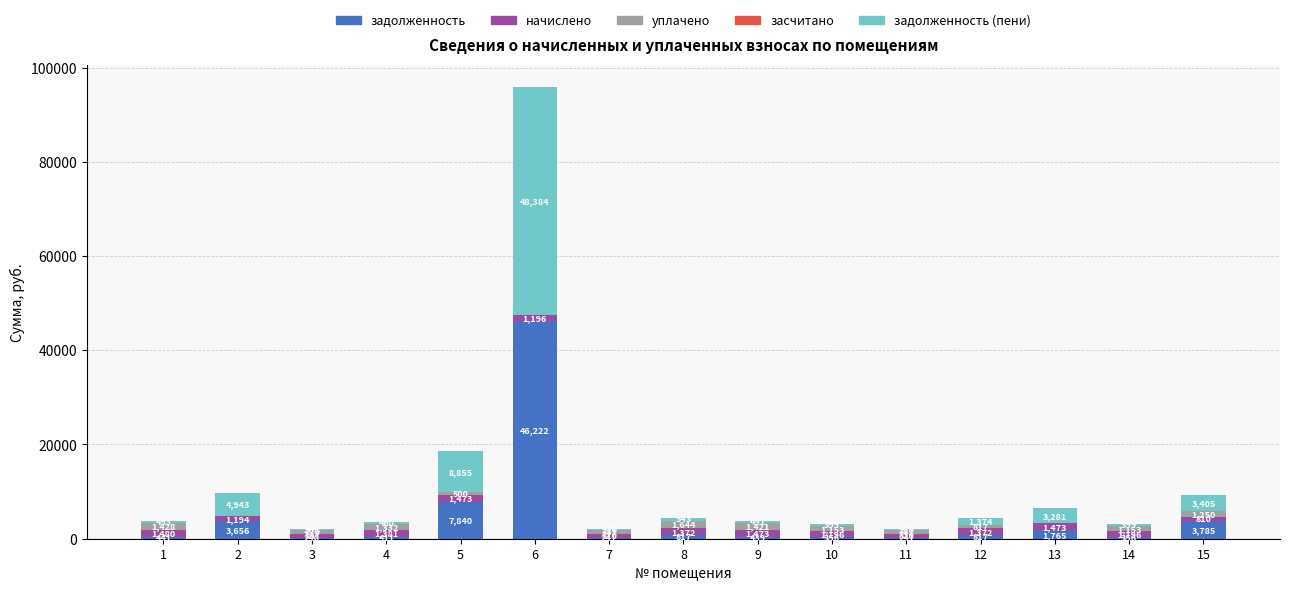

At which category is the sum across all series the highest?

6